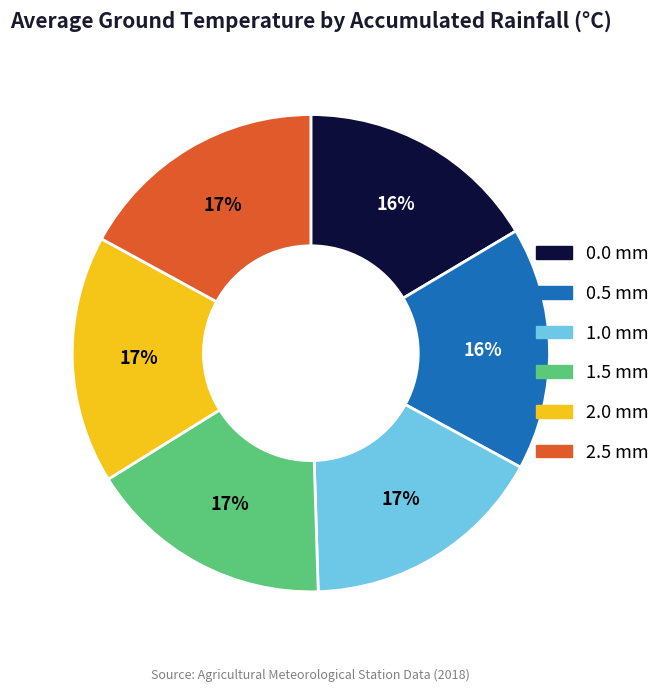

How many slices are in this pie chart?

6